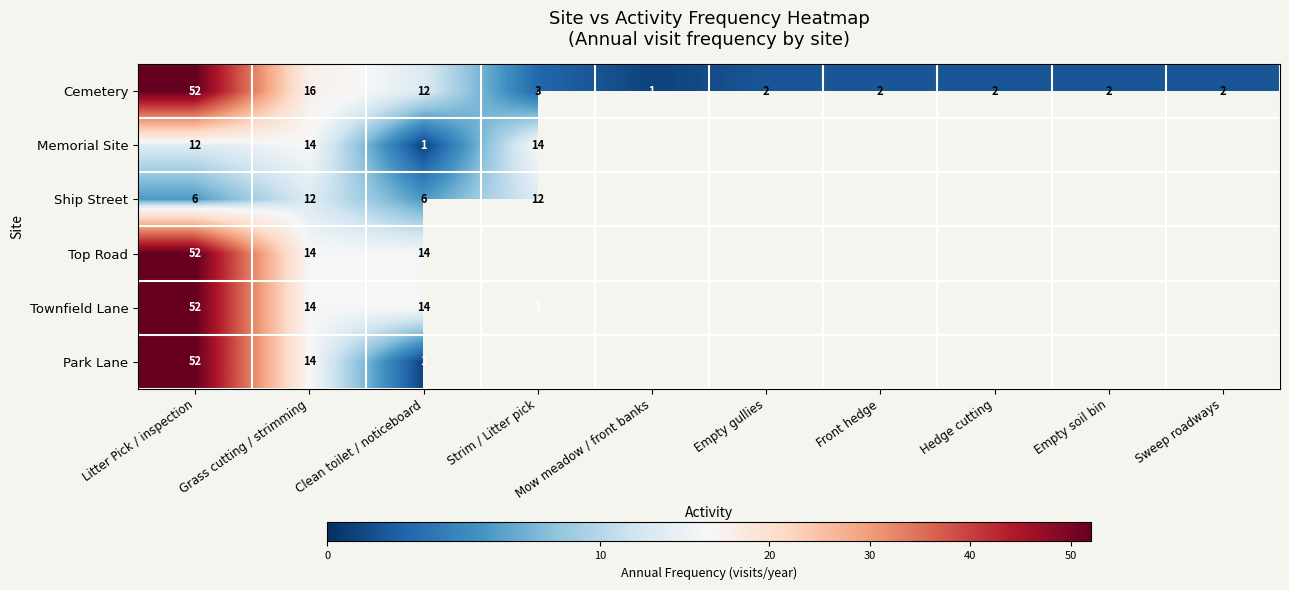

Which category has the highest value in the Cemetery series?

Litter Pick / inspection